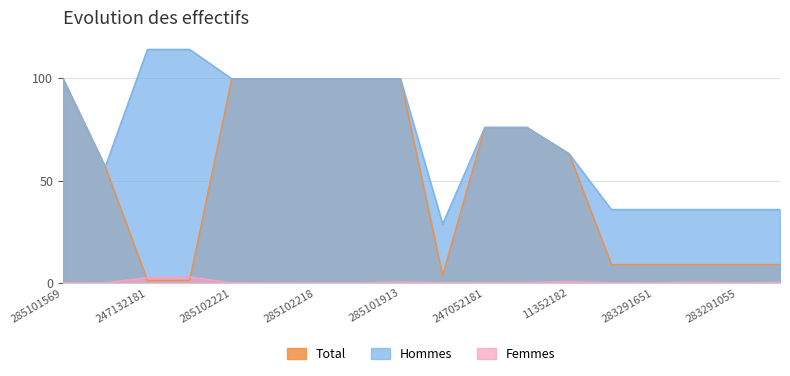

What is the label of the 5th point from the left?

285102221